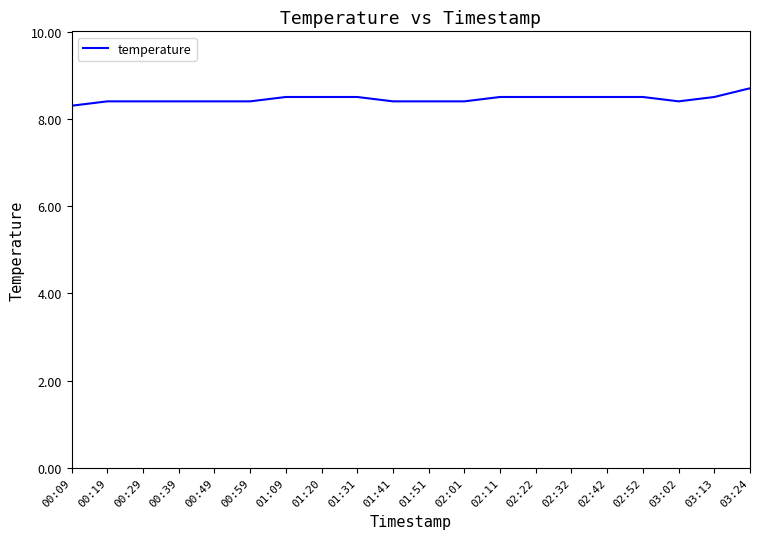

Approximately how many times larger is the value at 00:19 compared to 02:22?

1.0